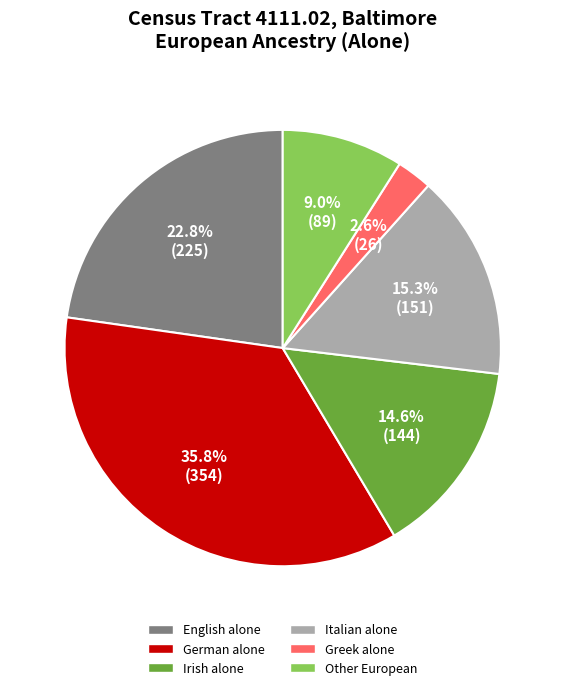

Which has a higher value, Italian alone or Irish alone?

Italian alone